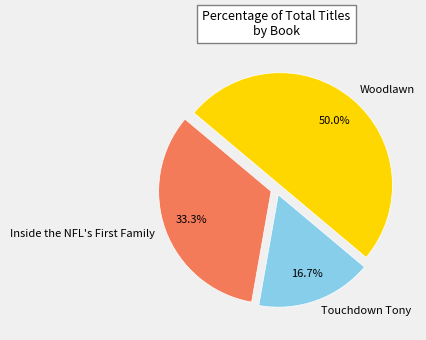

What percentage is the Touchdown Tony slice, to the nearest percent?

17%